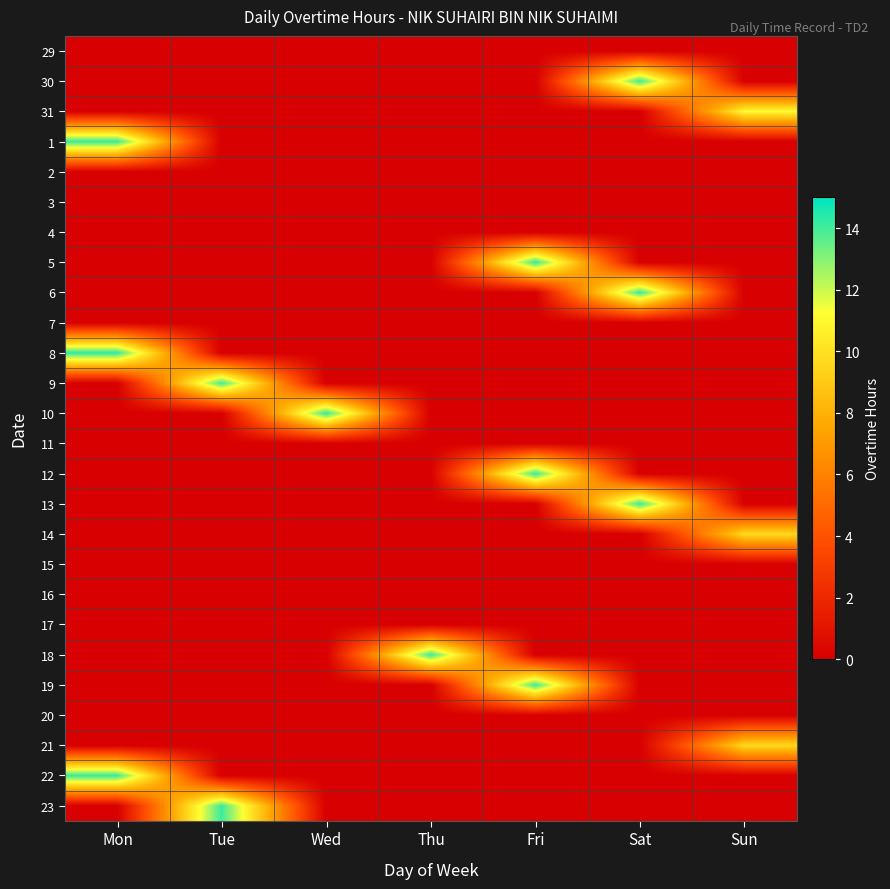

At which category is the sum across all series the highest?

Mon